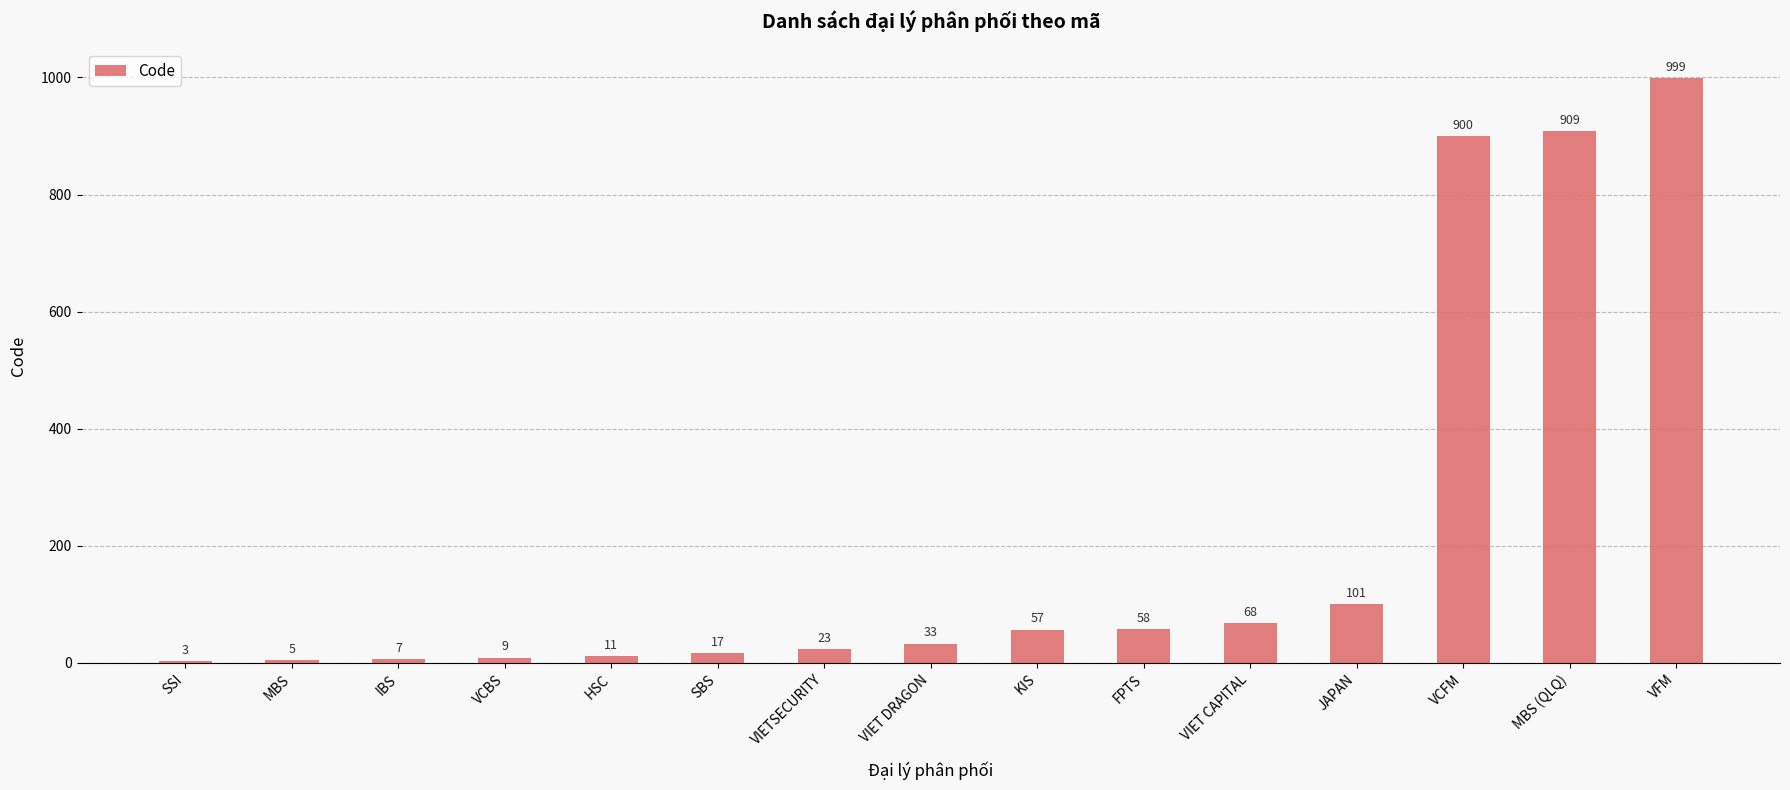

How many categories are shown in the chart?

15